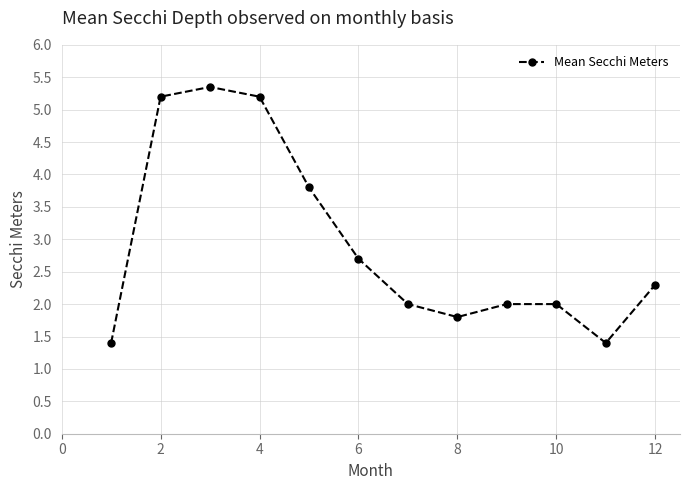

What is the smallest value displayed?

1.4